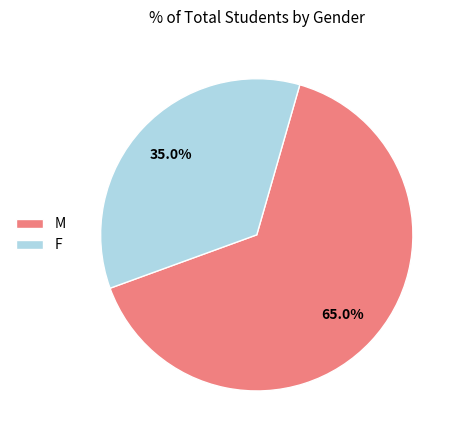

Which slice is the smallest?

F